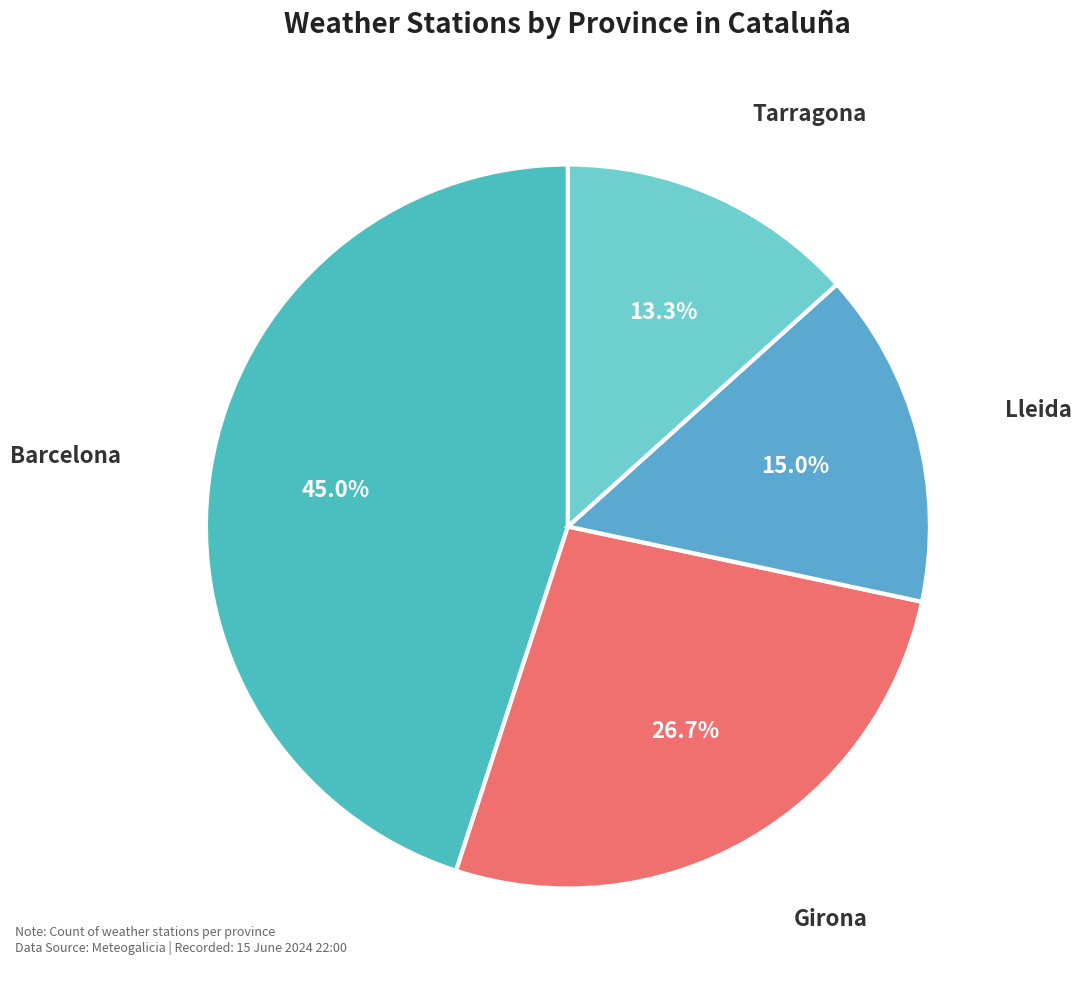

To the nearest percent, what is the average slice percentage?

25%